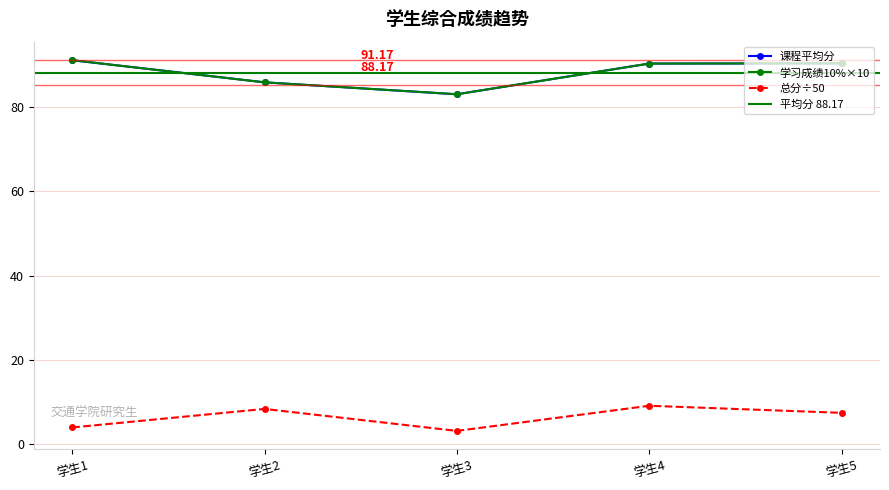

Reading left to right, transcribe all the data shown in this chart.

课程平均分: 91.1	85.9	83.1	90.3	90.4
学习成绩10%: 91.1	85.9	83.1	90.3	90.4
学术成果得分: 4.0	8.4	3.2	9.2	7.5